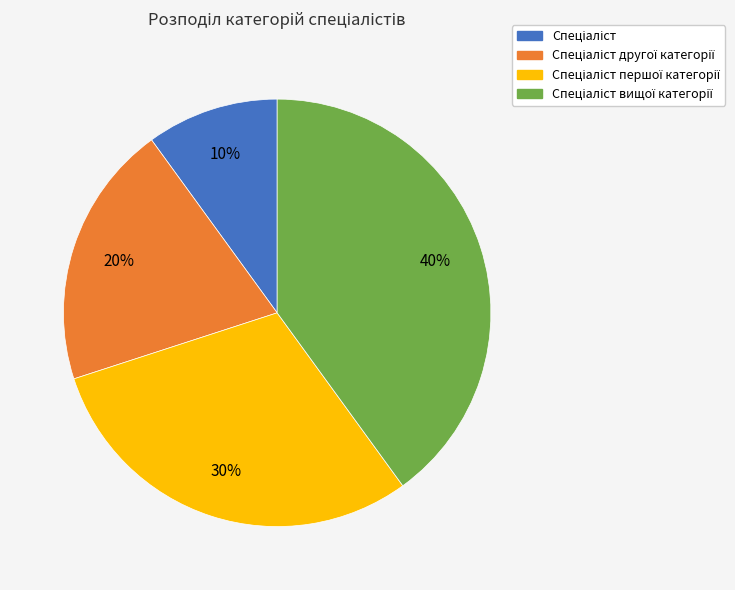

Is there a majority slice in this chart?

No